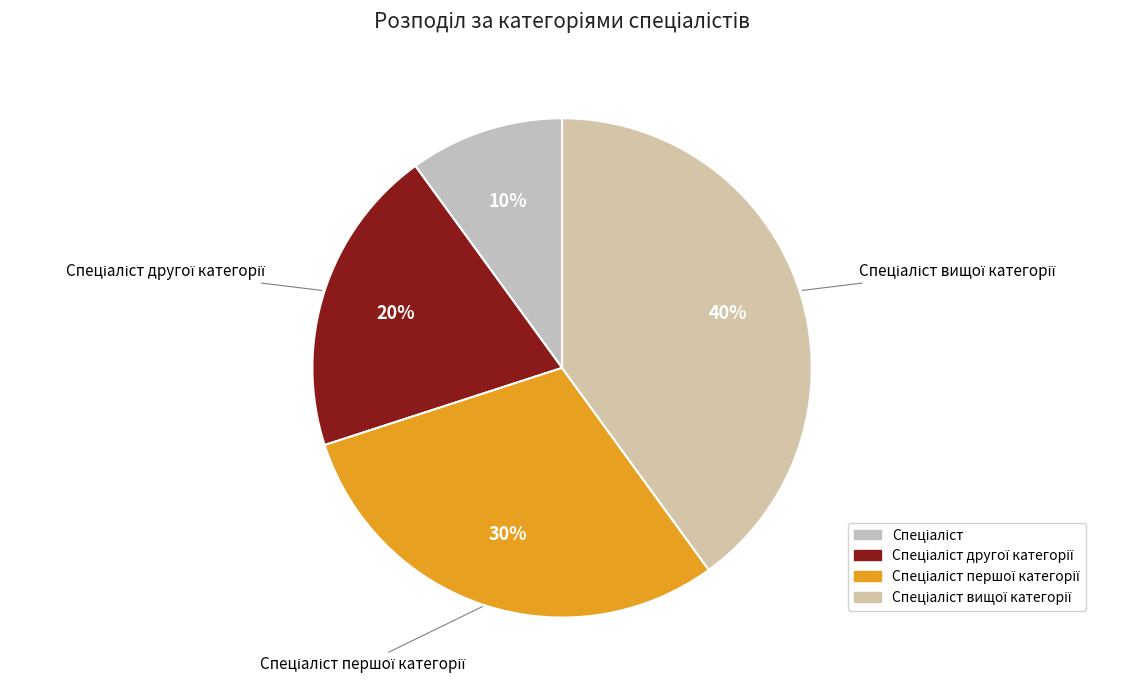

How many slices are in this pie chart?

4